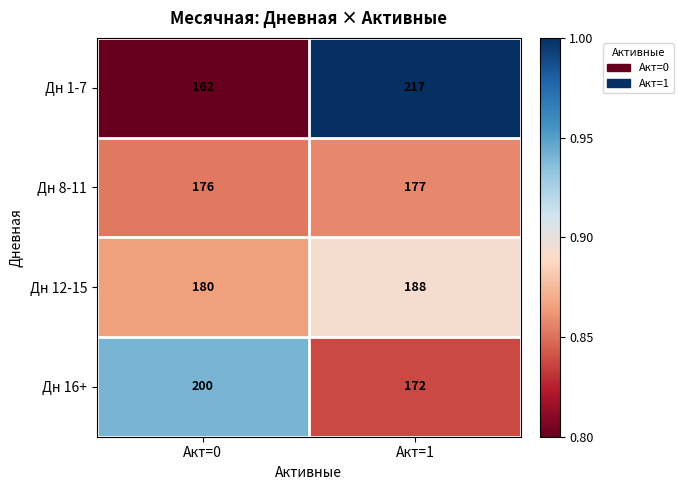

Between Акт=0 and Акт=1, which series saw the biggest shift?

Дн 1-7